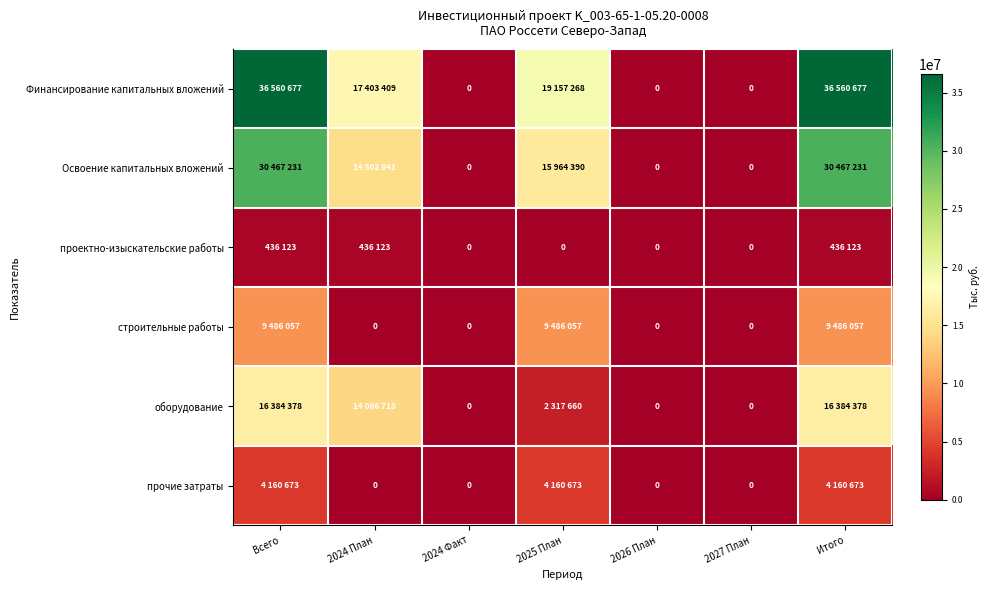

Is it true that оборудование equals 3421294 at Всего?

False